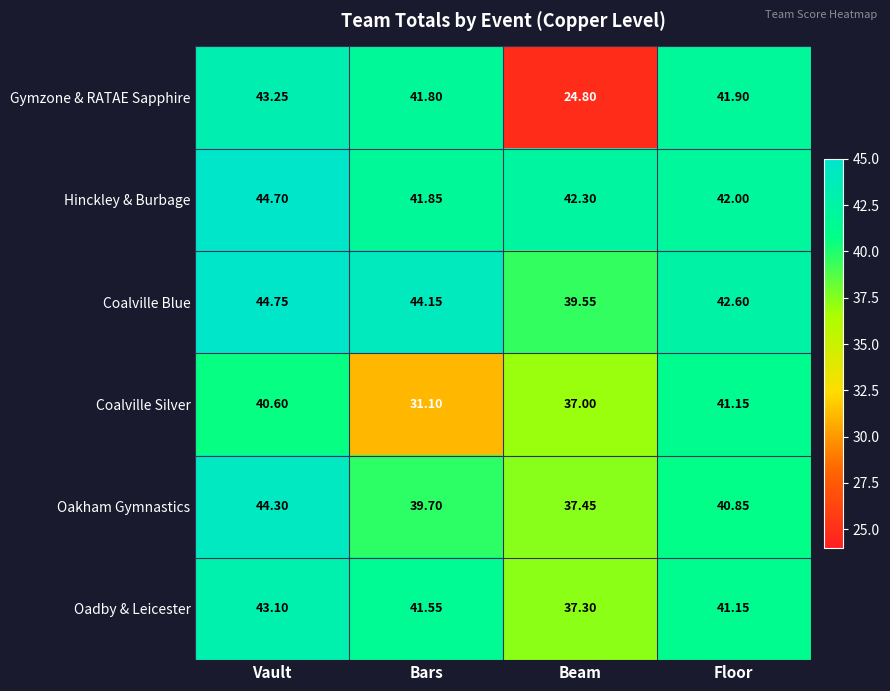

Which series has the largest total across all categories?

Coalville Blue